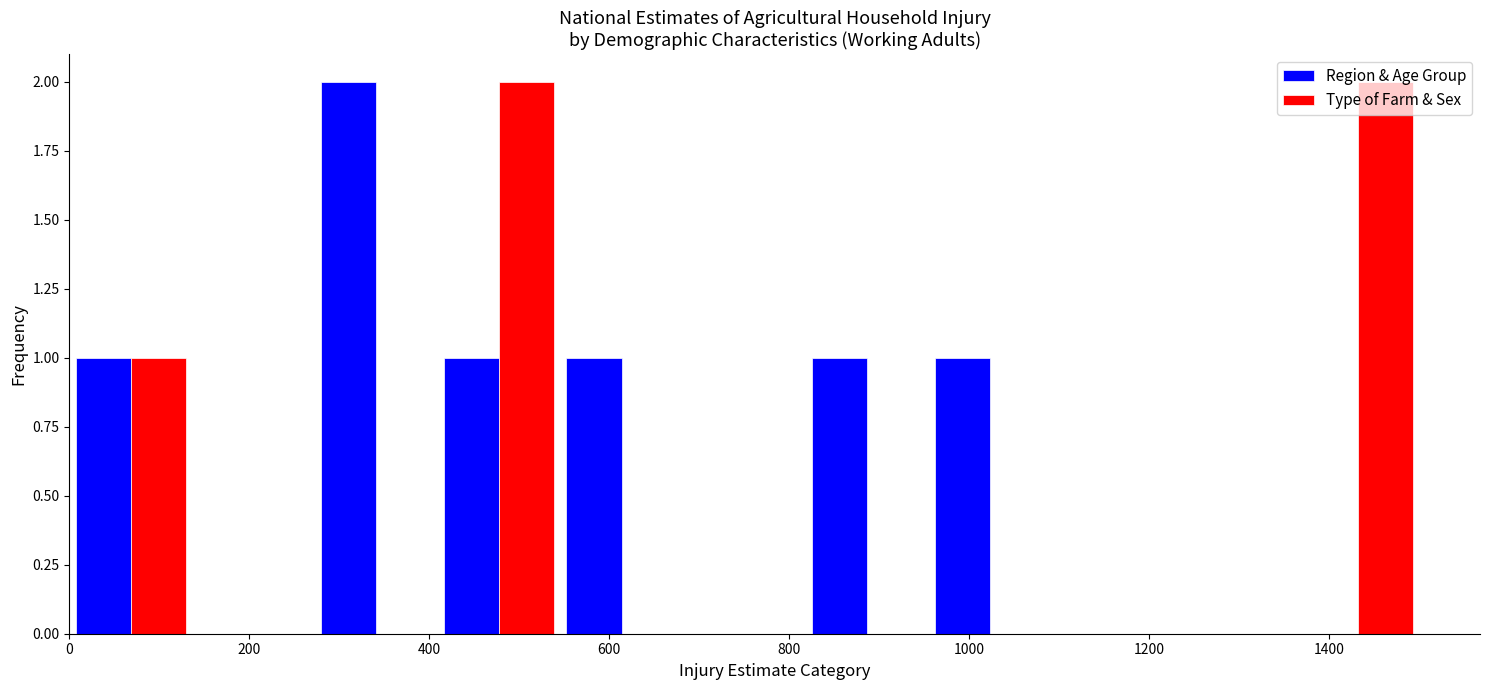

What is the height of the Type of Farm & Sex bar covering 400 to 540 on the x-axis? Neither the bar edges nor the heights are printed on the chart, so give them approximately, as read against the axes.

2